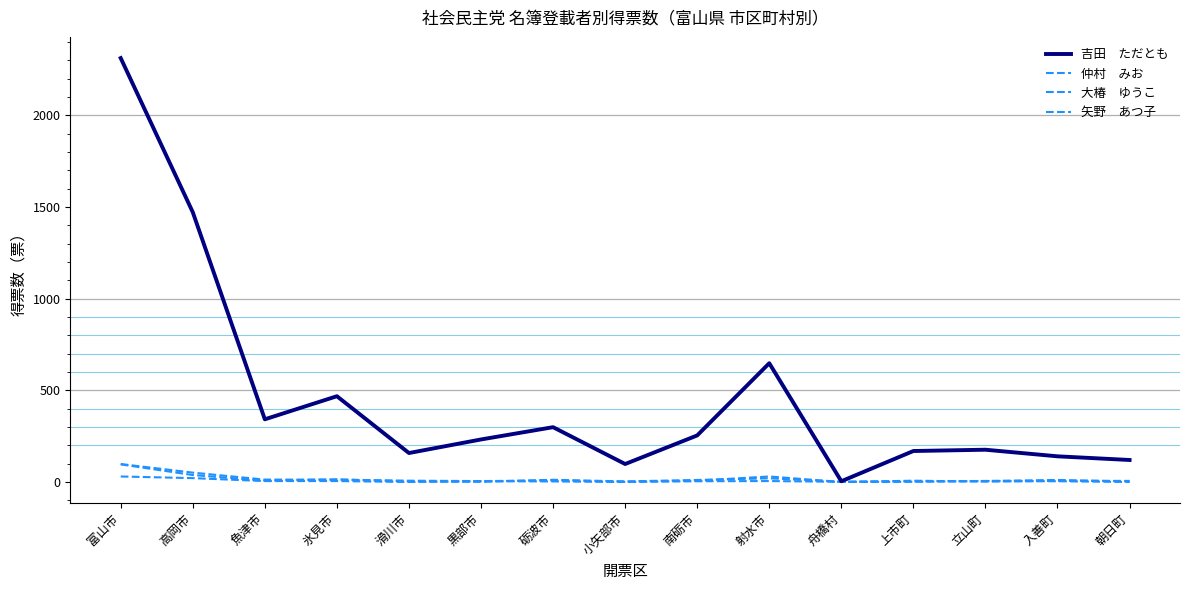

Reading left to right, list all the values displayed in this chart.

吉田　ただとも: 2313.0	1472.0	342.0	468.0	158.0	232.0	299.0	98.0	254.0	648.0	4.0	169.0	176.0	140.0	120.0
仲村　みお: 96.0	38.0	7.0	14.0	3.0	1.0	12.0	3.0	11.0	20.0	1.0	3.0	5.6	11.0	3.0
大椿　ゆうこ: 30.0	21.0	5.0	5.0	0.0	4.0	3.0	0.0	4.0	5.0	1.0	1.0	5.0	4.0	0.0
矢野　あつ子: 98.0	51.0	13.0	13.0	7.0	5.0	8.0	2.0	7.0	30.0	0.0	7.0	2.0	6.0	6.0